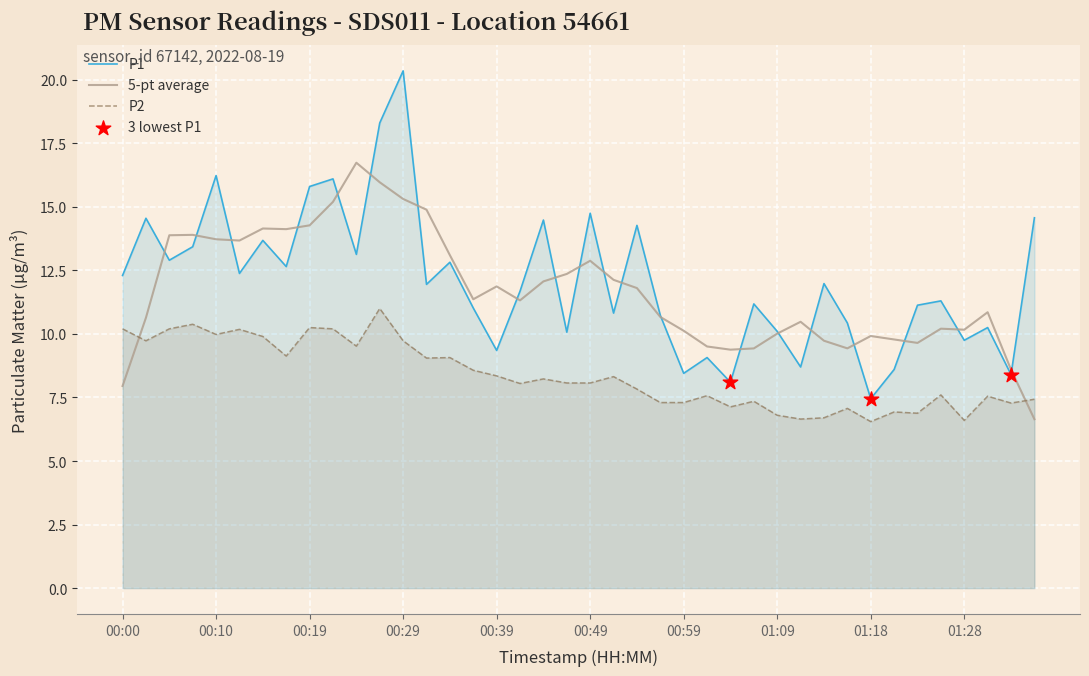

Which series reaches the maximum Y coordinate?

P1